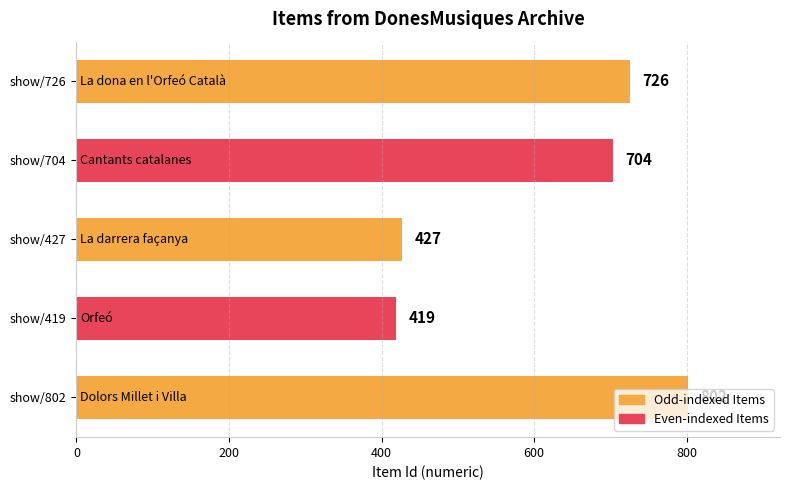

What is the difference between the second highest and second lowest values?

299